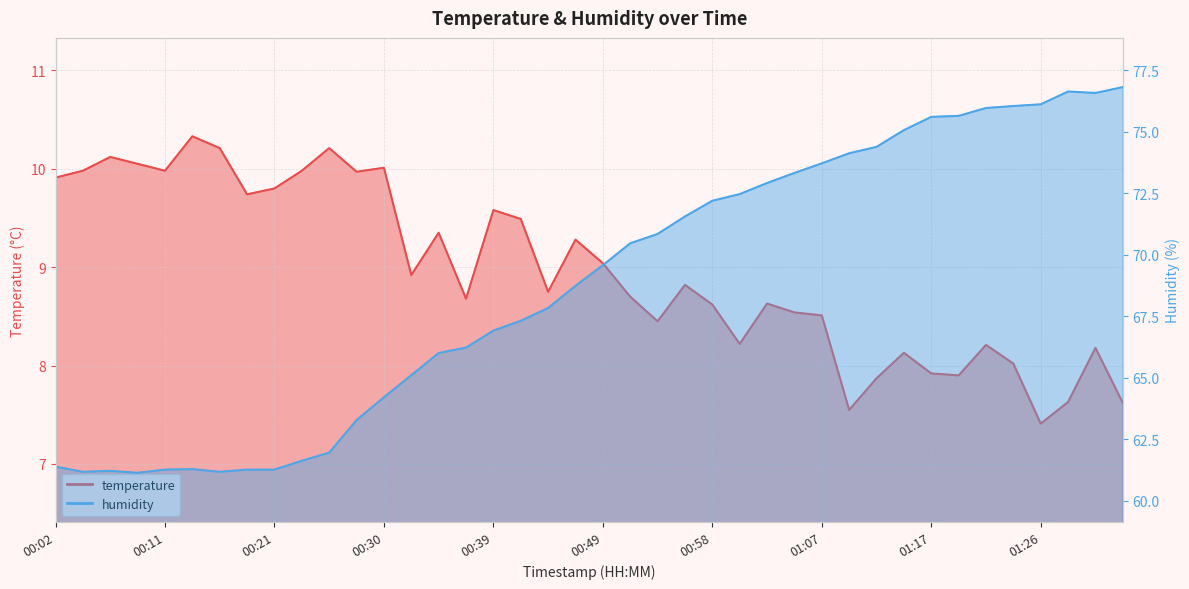

Where is the first local maximum for humidity?

00:06